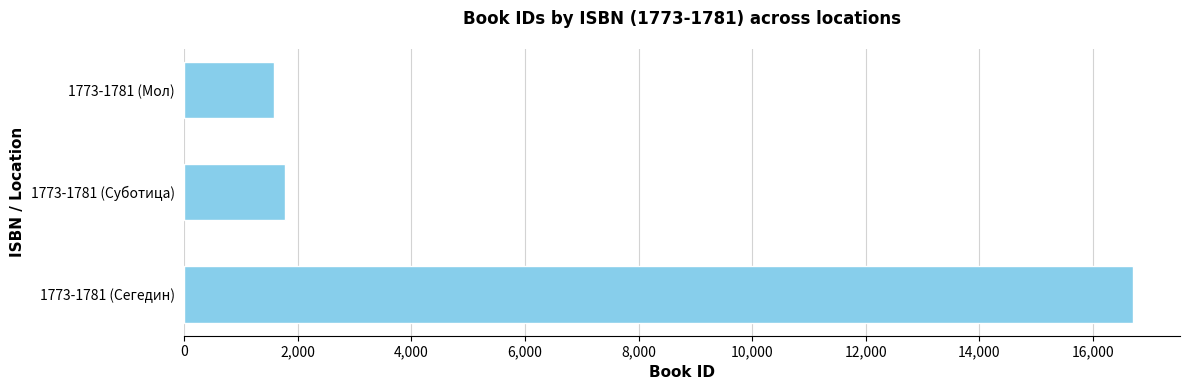

Reading bottom to top, transcribe all the data shown in this chart.

16697	1775	1574